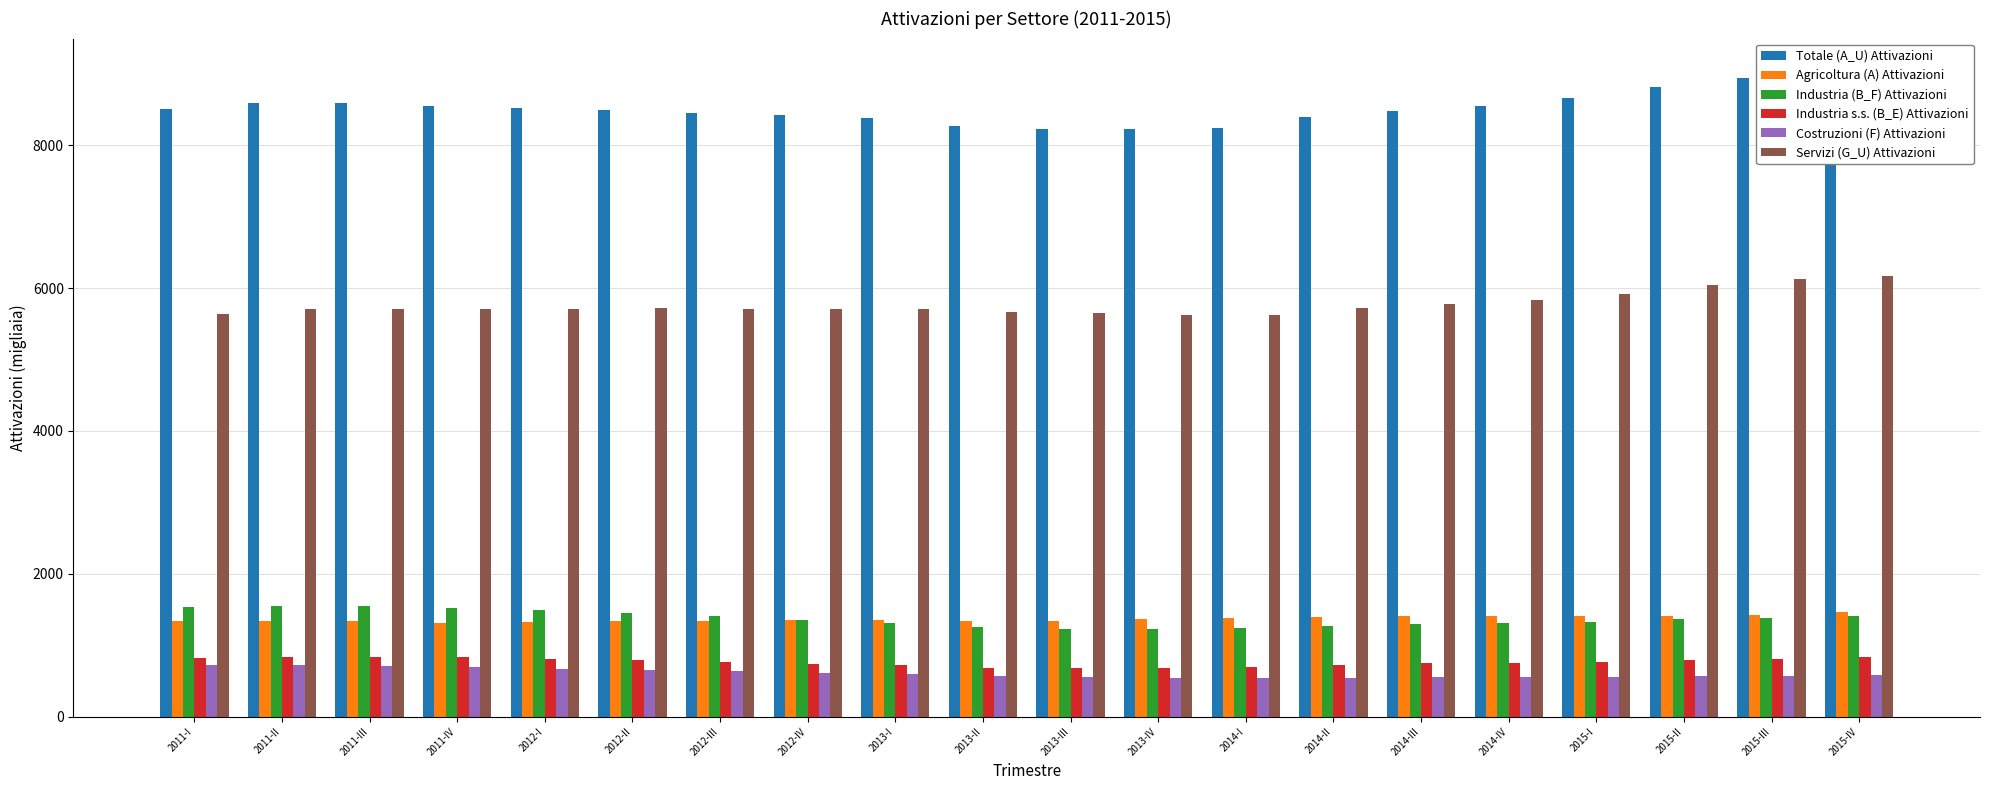

Which series has the largest range (max minus min)?

Totale (A_U) Attivazioni